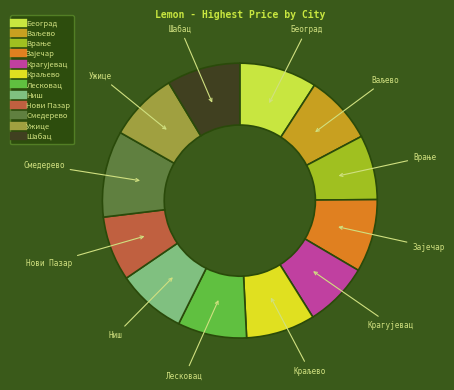

Do Ужице and Шабац together represent more than half of the pie?

No